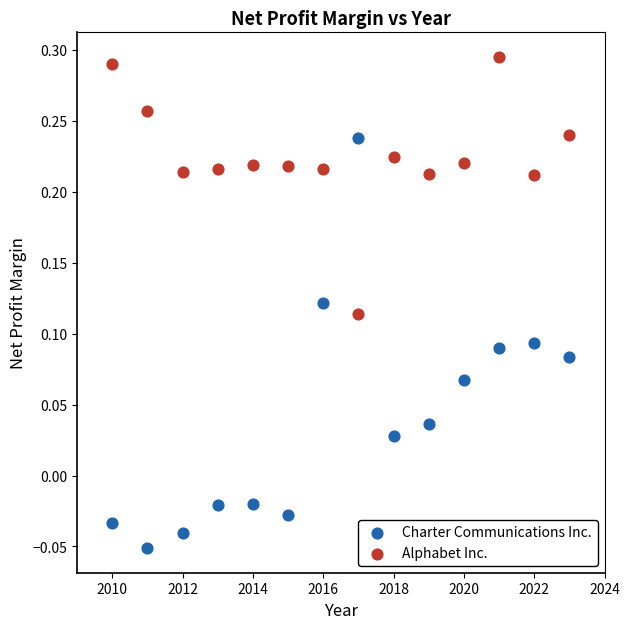

Which series has the widest spread of Y values?

Charter Communications Inc.